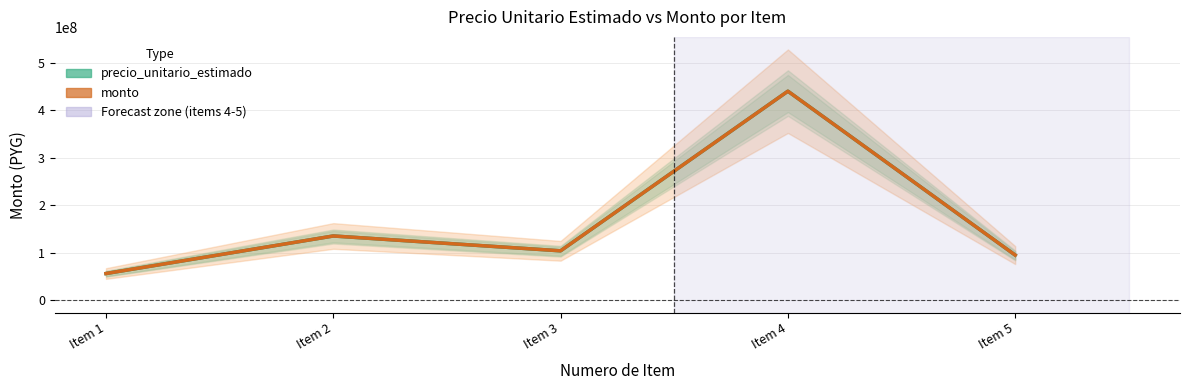

At which category does monto reach its first local valley?

Item 3